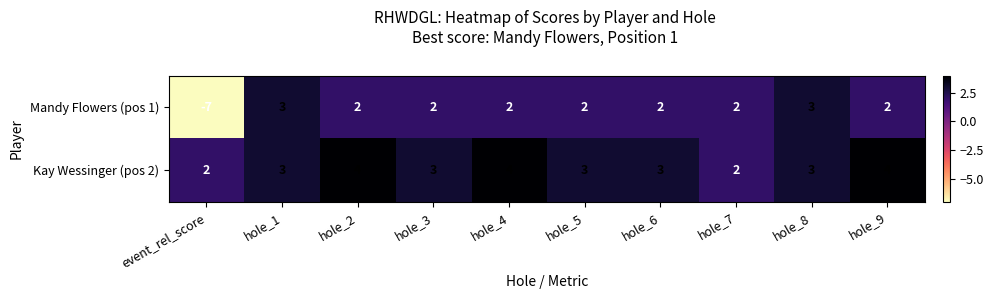

At how many categories does at least one series exceed -5?

10